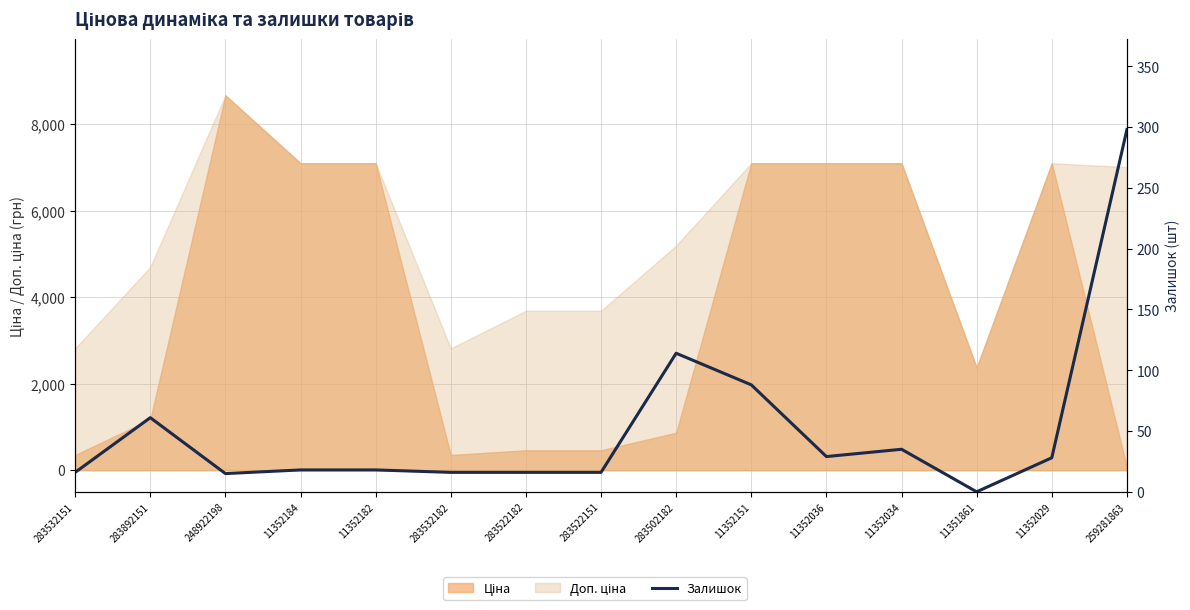

Where is the first local minimum?

248922198